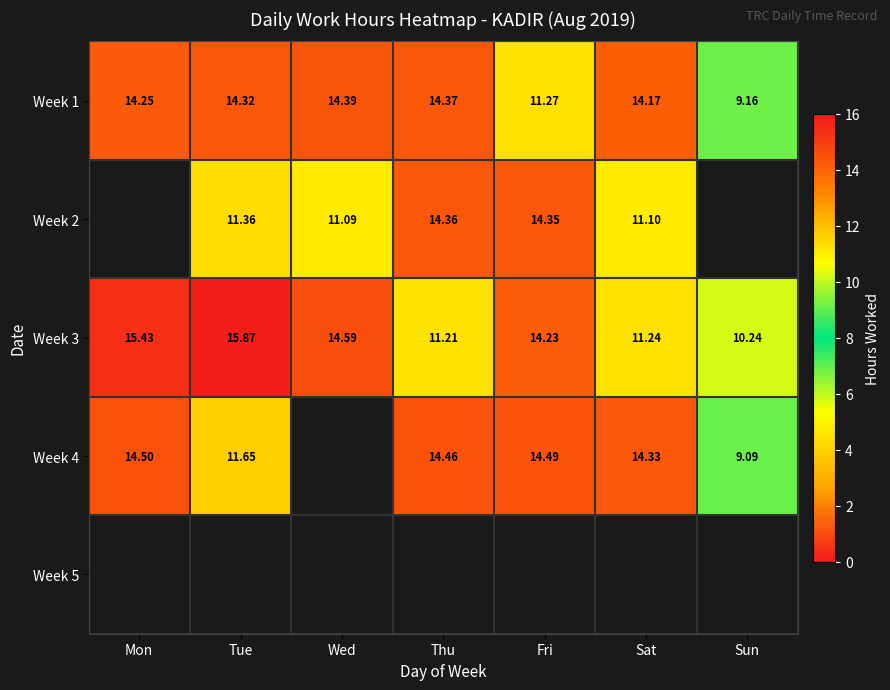

What is the greatest value displayed?

15.9